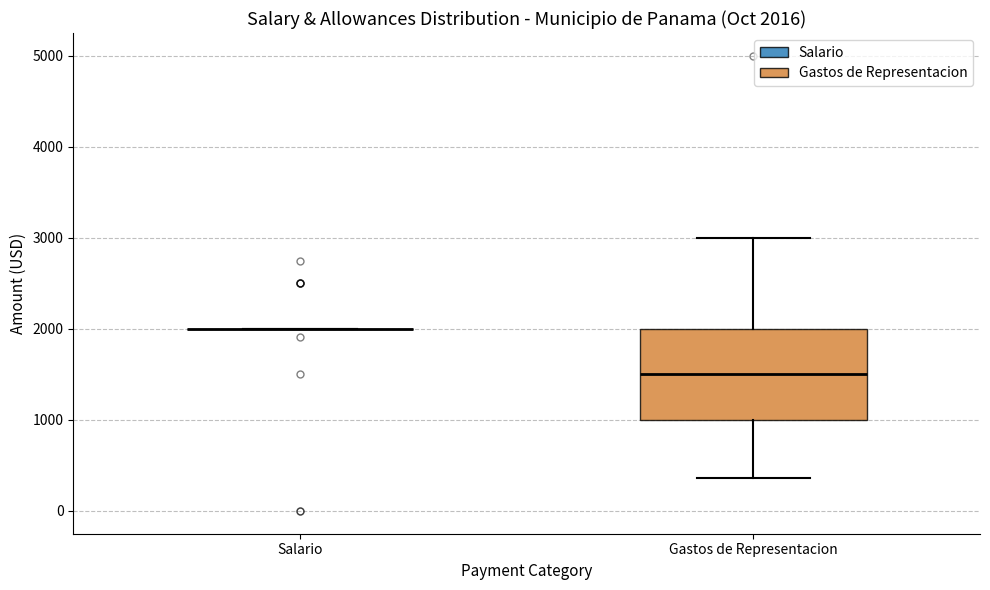

Which box is the tallest, from its lower edge to its upper edge?

Gastos de Representacion